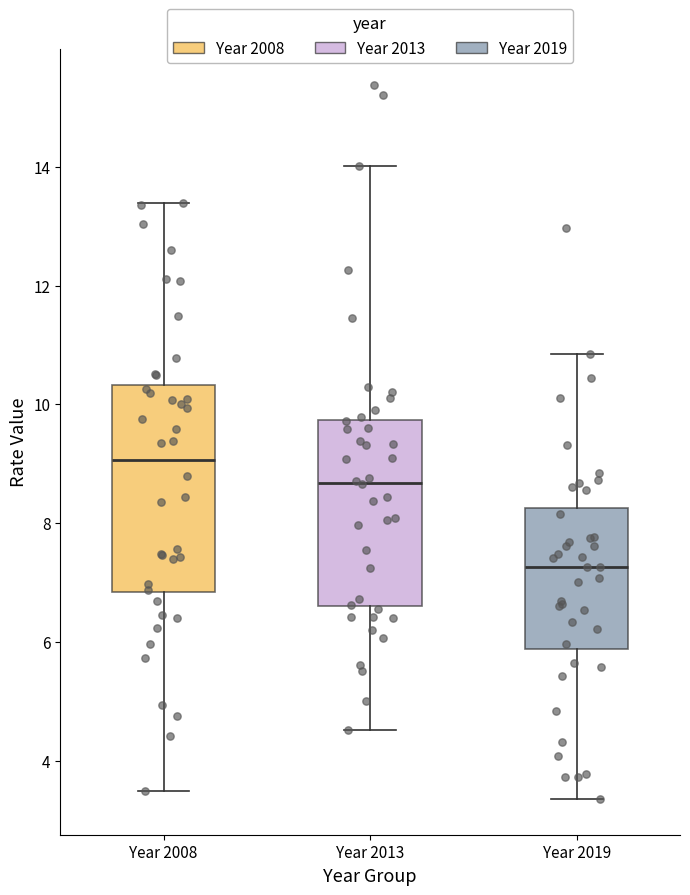

Which box is the tallest, from its lower edge to its upper edge?

Year 2008